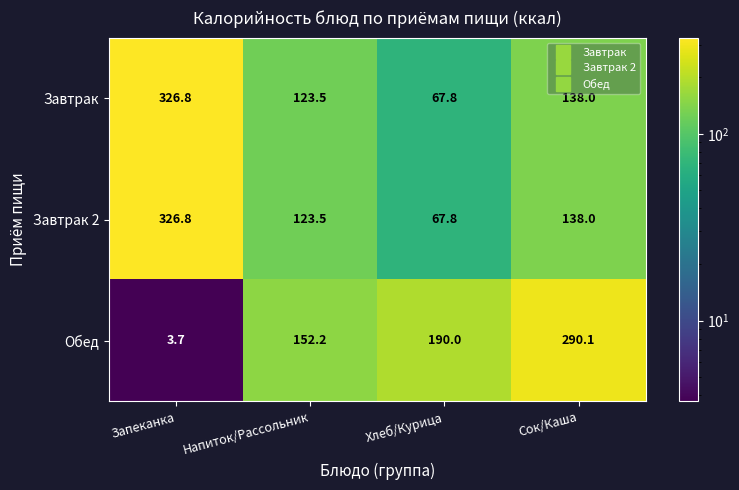

The value of Обед at Хлеб/Курица is 296.6. True or false?

False